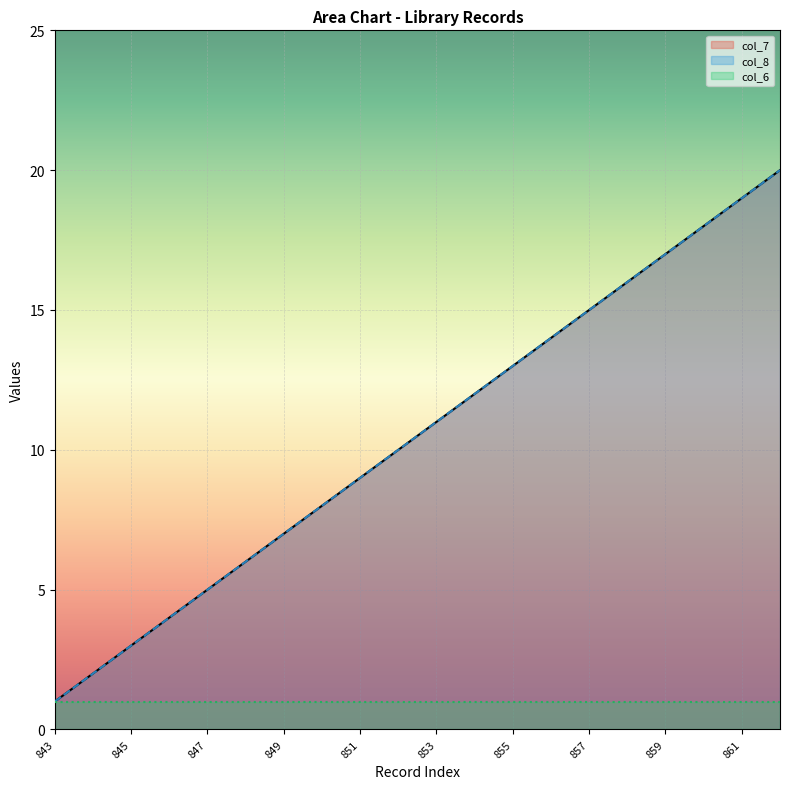

Is it true that col_8 equals 10 at 848?

False